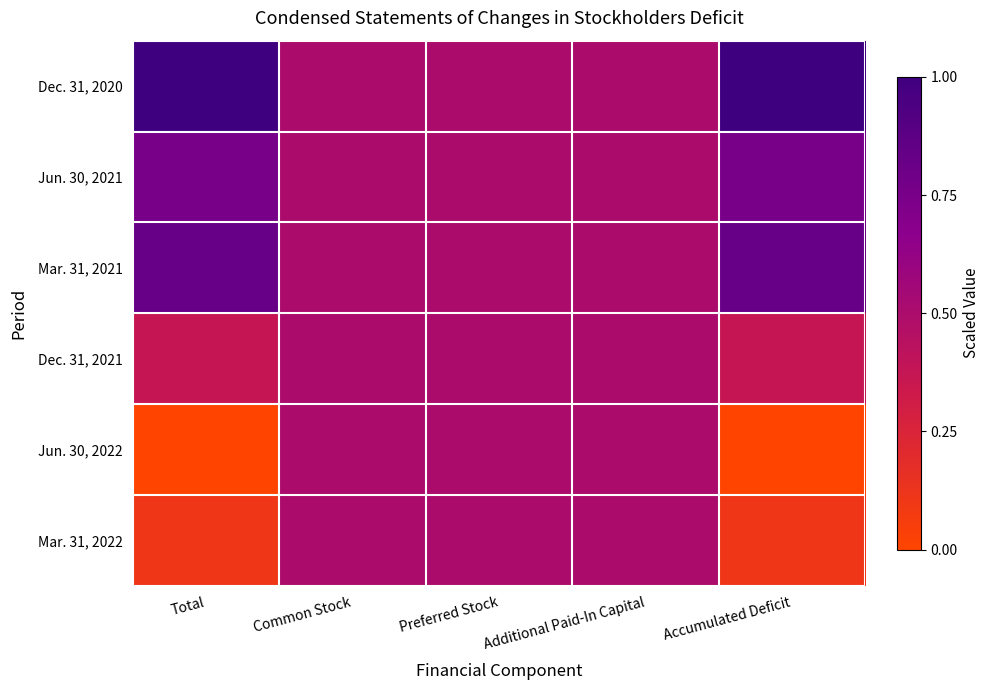

Reading right to left, list all the values displayed in this chart.

Dec. 31, 2020: Accumulated Deficit=1.0	Additional Paid-In Capital=0.5	Preferred Stock=0.5	Common Stock=0.5	Total=1.0
Jun. 30, 2021: Accumulated Deficit=0.8	Additional Paid-In Capital=0.5	Preferred Stock=0.5	Common Stock=0.5	Total=0.8
Mar. 31, 2021: Accumulated Deficit=0.8	Additional Paid-In Capital=0.5	Preferred Stock=0.5	Common Stock=0.5	Total=0.8
Dec. 31, 2021: Accumulated Deficit=0.4	Additional Paid-In Capital=0.5	Preferred Stock=0.5	Common Stock=0.5	Total=0.4
Jun. 30, 2022: Accumulated Deficit=0.0	Additional Paid-In Capital=0.5	Preferred Stock=0.5	Common Stock=0.5	Total=0.0
Mar. 31, 2022: Accumulated Deficit=0.1	Additional Paid-In Capital=0.5	Preferred Stock=0.5	Common Stock=0.5	Total=0.1